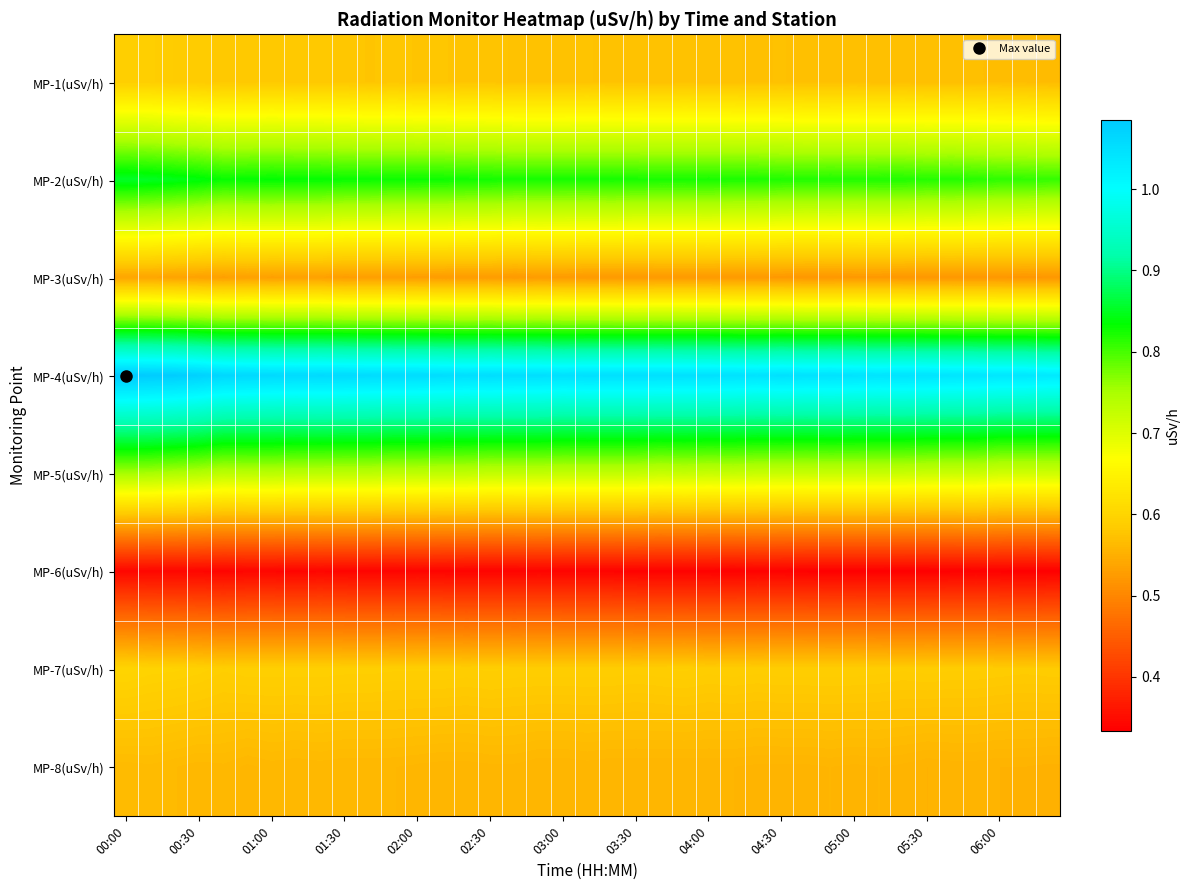

Reading left to right, what are all the values shown in this chart?

MP-1(uSv/h): 0.6	0.6	0.6	0.6	0.6	0.6	0.6	0.6	0.6	0.6	0.6	0.6	0.6	0.6	0.6	0.6	0.6	0.6	0.6	0.6	0.6	0.6	0.6	0.6	0.6	0.6	0.6	0.6	0.6	0.6	0.6	0.6	0.6	0.6	0.6	0.6	0.6	0.6	0.6
MP-2(uSv/h): 0.9	0.9	0.8	0.8	0.8	0.8	0.8	0.8	0.8	0.8	0.8	0.8	0.8	0.8	0.8	0.8	0.8	0.8	0.8	0.8	0.8	0.8	0.8	0.8	0.8	0.8	0.8	0.8	0.8	0.8	0.8	0.8	0.8	0.8	0.8	0.8	0.8	0.8	0.8
MP-3(uSv/h): 0.5	0.5	0.5	0.5	0.5	0.5	0.5	0.5	0.5	0.5	0.5	0.5	0.5	0.5	0.5	0.5	0.5	0.5	0.5	0.5	0.5	0.5	0.5	0.5	0.5	0.5	0.5	0.5	0.5	0.5	0.5	0.5	0.5	0.5	0.5	0.5	0.5	0.5	0.5
MP-4(uSv/h): 1.1	1.1	1.1	1.1	1.1	1.1	1.1	1.1	1.1	1.1	1.1	1.1	1.1	1.1	1.1	1.1	1.1	1.1	1.0	1.1	1.1	1.1	1.1	1.0	1.0	1.0	1.0	1.0	1.0	1.0	1.0	1.0	1.0	1.0	1.0	1.0	1.0	1.0	1.0
MP-5(uSv/h): 0.8	0.8	0.7	0.7	0.7	0.7	0.7	0.7	0.7	0.7	0.7	0.7	0.7	0.7	0.7	0.7	0.7	0.7	0.7	0.7	0.7	0.7	0.7	0.7	0.7	0.7	0.7	0.7	0.7	0.7	0.7	0.7	0.7	0.7	0.7	0.7	0.7	0.7	0.7
MP-6(uSv/h): 0.3	0.3	0.3	0.3	0.3	0.3	0.3	0.3	0.3	0.3	0.3	0.3	0.3	0.3	0.3	0.3	0.3	0.3	0.3	0.3	0.3	0.3	0.3	0.3	0.3	0.3	0.3	0.3	0.3	0.3	0.3	0.3	0.3	0.3	0.3	0.3	0.3	0.3	0.3
MP-7(uSv/h): 0.6	0.6	0.6	0.6	0.6	0.6	0.6	0.6	0.6	0.6	0.6	0.6	0.6	0.6	0.6	0.6	0.6	0.6	0.6	0.6	0.6	0.6	0.6	0.6	0.6	0.6	0.6	0.6	0.6	0.6	0.6	0.6	0.6	0.6	0.6	0.6	0.6	0.6	0.6
MP-8(uSv/h): 0.6	0.6	0.6	0.6	0.6	0.6	0.6	0.6	0.6	0.6	0.6	0.6	0.6	0.6	0.6	0.6	0.6	0.6	0.6	0.6	0.6	0.6	0.6	0.6	0.6	0.6	0.6	0.6	0.6	0.6	0.6	0.6	0.6	0.6	0.6	0.6	0.6	0.6	0.6